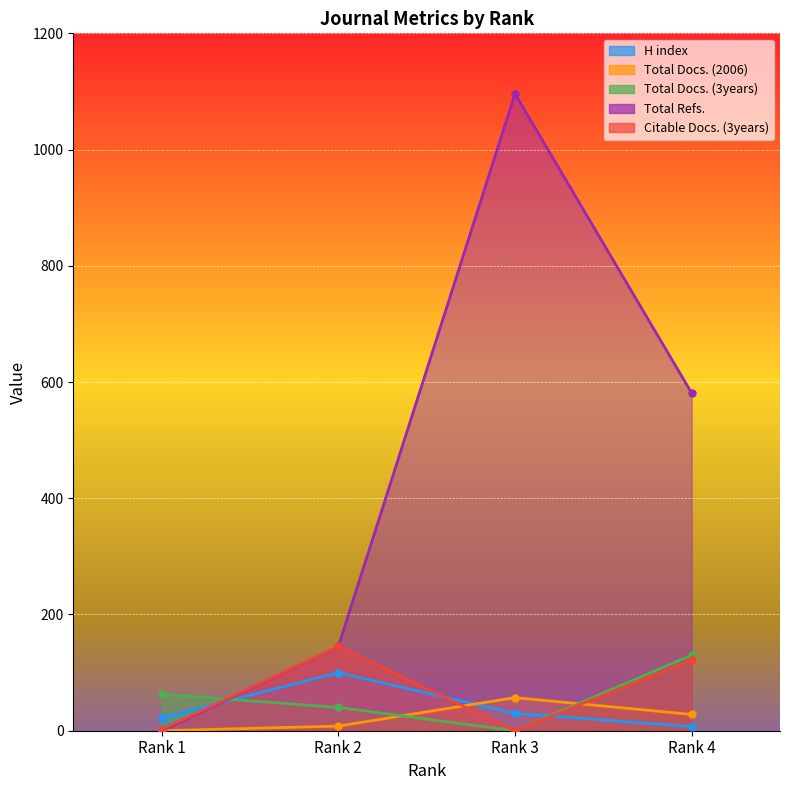

At which label does Total Refs. first exceed 581?

Rank 3